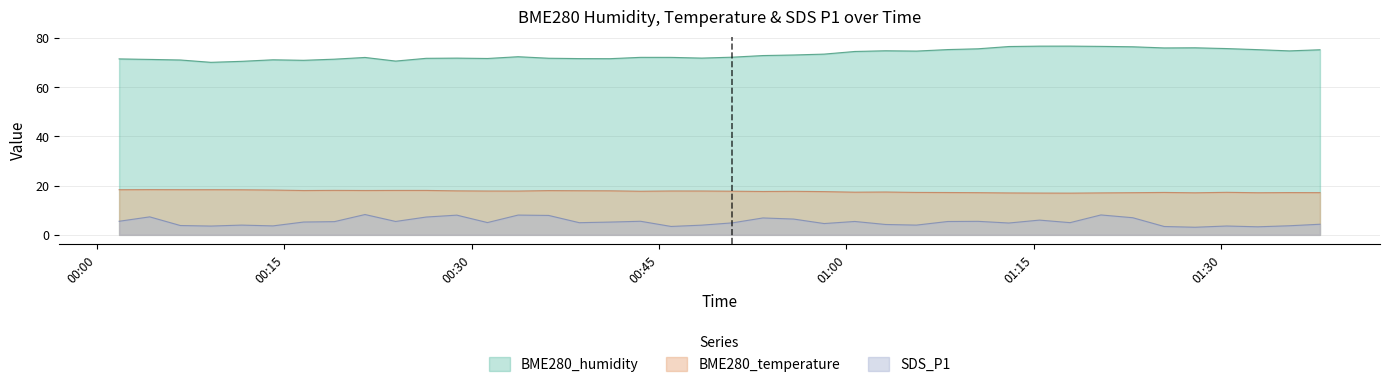

Reading left to right, list all the values displayed in this chart.

BME280_humidity: 2021/05/10 00:01:47=71.6	2021/05/10 00:04:14=71.3	2021/05/10 00:06:41=71.1	2021/05/10 00:09:08=70.2	2021/05/10 00:11:35=70.6	2021/05/10 00:14:06=71.2	2021/05/10 00:16:33=71.0	2021/05/10 00:19:01=71.5	2021/05/10 00:21:28=72.2	2021/05/10 00:23:55=70.7	2021/05/10 00:26:22=71.8	2021/05/10 00:28:49=71.9	2021/05/10 00:31:16=71.7	2021/05/10 00:33:43=72.5	2021/05/10 00:36:10=71.8	2021/05/10 00:38:37=71.7	2021/05/10 00:41:04=71.7	2021/05/10 00:43:31=72.2	2021/05/10 00:45:58=72.2	2021/05/10 00:48:25=71.9	2021/05/10 00:50:52=72.3	2021/05/10 00:53:19=72.9	2021/05/10 00:55:46=73.2	2021/05/10 00:58:13=73.5	2021/05/10 01:00:40=74.6	2021/05/10 01:03:08=74.9	2021/05/10 01:05:36=74.7	2021/05/10 01:08:06=75.3	2021/05/10 01:10:32=75.7	2021/05/10 01:13:00=76.6	2021/05/10 01:15:27=76.8	2021/05/10 01:17:54=76.8	2021/05/10 01:20:22=76.7	2021/05/10 01:22:55=76.5	2021/05/10 01:25:26=76.0	2021/05/10 01:27:54=76.1	2021/05/10 01:30:26=75.8	2021/05/10 01:32:55=75.3	2021/05/10 01:35:27=74.8	2021/05/10 01:37:54=75.3
BME280_temperature: 2021/05/10 00:01:47=18.4	2021/05/10 00:04:14=18.4	2021/05/10 00:06:41=18.4	2021/05/10 00:09:08=18.4	2021/05/10 00:11:35=18.3	2021/05/10 00:14:06=18.2	2021/05/10 00:16:33=18.0	2021/05/10 00:19:01=18.1	2021/05/10 00:21:28=18.0	2021/05/10 00:23:55=18.1	2021/05/10 00:26:22=18.1	2021/05/10 00:28:49=17.9	2021/05/10 00:31:16=17.8	2021/05/10 00:33:43=17.8	2021/05/10 00:36:10=18.0	2021/05/10 00:38:37=17.9	2021/05/10 00:41:04=17.9	2021/05/10 00:43:31=17.7	2021/05/10 00:45:58=17.9	2021/05/10 00:48:25=17.8	2021/05/10 00:50:52=17.8	2021/05/10 00:53:19=17.6	2021/05/10 00:55:46=17.7	2021/05/10 00:58:13=17.6	2021/05/10 01:00:40=17.4	2021/05/10 01:03:08=17.4	2021/05/10 01:05:36=17.3	2021/05/10 01:08:06=17.2	2021/05/10 01:10:32=17.2	2021/05/10 01:13:00=17.1	2021/05/10 01:15:27=17.0	2021/05/10 01:17:54=17.0	2021/05/10 01:20:22=17.1	2021/05/10 01:22:55=17.1	2021/05/10 01:25:26=17.2	2021/05/10 01:27:54=17.1	2021/05/10 01:30:26=17.3	2021/05/10 01:32:55=17.1	2021/05/10 01:35:27=17.2	2021/05/10 01:37:54=17.2
SDS_P1: 2021/05/10 00:01:47=5.5	2021/05/10 00:04:14=7.3	2021/05/10 00:06:41=3.8	2021/05/10 00:09:08=3.6	2021/05/10 00:11:35=4.0	2021/05/10 00:14:06=3.6	2021/05/10 00:16:33=5.2	2021/05/10 00:19:01=5.4	2021/05/10 00:21:28=8.3	2021/05/10 00:23:55=5.5	2021/05/10 00:26:22=7.2	2021/05/10 00:28:49=8.0	2021/05/10 00:31:16=5.0	2021/05/10 00:33:43=8.1	2021/05/10 00:36:10=7.9	2021/05/10 00:38:37=5.0	2021/05/10 00:41:04=5.2	2021/05/10 00:43:31=5.5	2021/05/10 00:45:58=3.4	2021/05/10 00:48:25=4.0	2021/05/10 00:50:52=4.9	2021/05/10 00:53:19=6.9	2021/05/10 00:55:46=6.4	2021/05/10 00:58:13=4.6	2021/05/10 01:00:40=5.5	2021/05/10 01:03:08=4.2	2021/05/10 01:05:36=4.0	2021/05/10 01:08:06=5.4	2021/05/10 01:10:32=5.5	2021/05/10 01:13:00=4.8	2021/05/10 01:15:27=6.0	2021/05/10 01:17:54=5.0	2021/05/10 01:20:22=8.1	2021/05/10 01:22:55=7.0	2021/05/10 01:25:26=3.4	2021/05/10 01:27:54=3.1	2021/05/10 01:30:26=3.6	2021/05/10 01:32:55=3.3	2021/05/10 01:35:27=3.7	2021/05/10 01:37:54=4.3